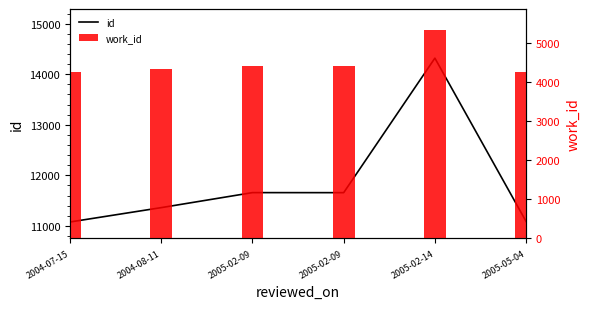

What is the sum of all work_id values?

27032